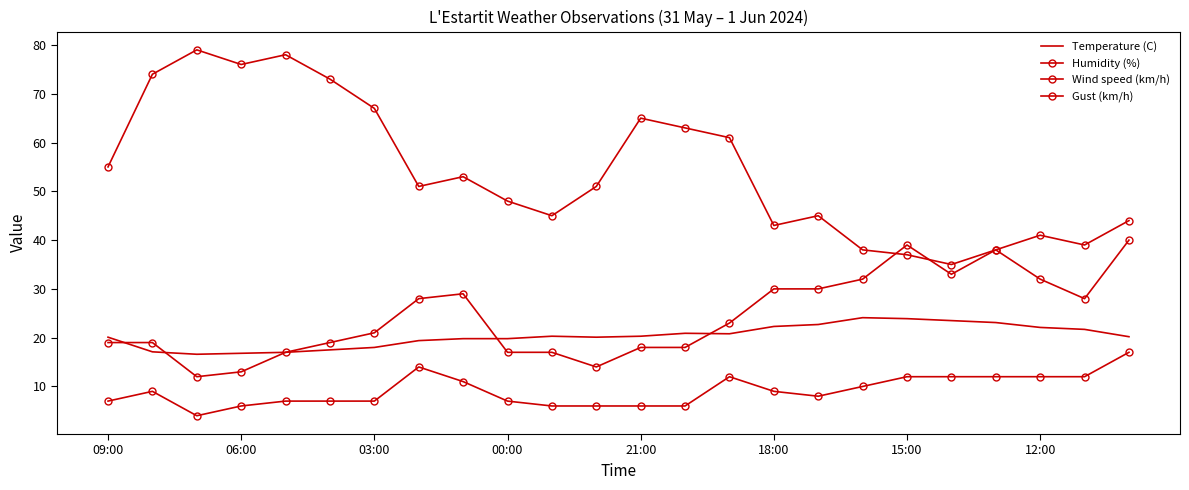

In Humidity (%), how many points are lower than both neighbors (excluding endpoints)?

6